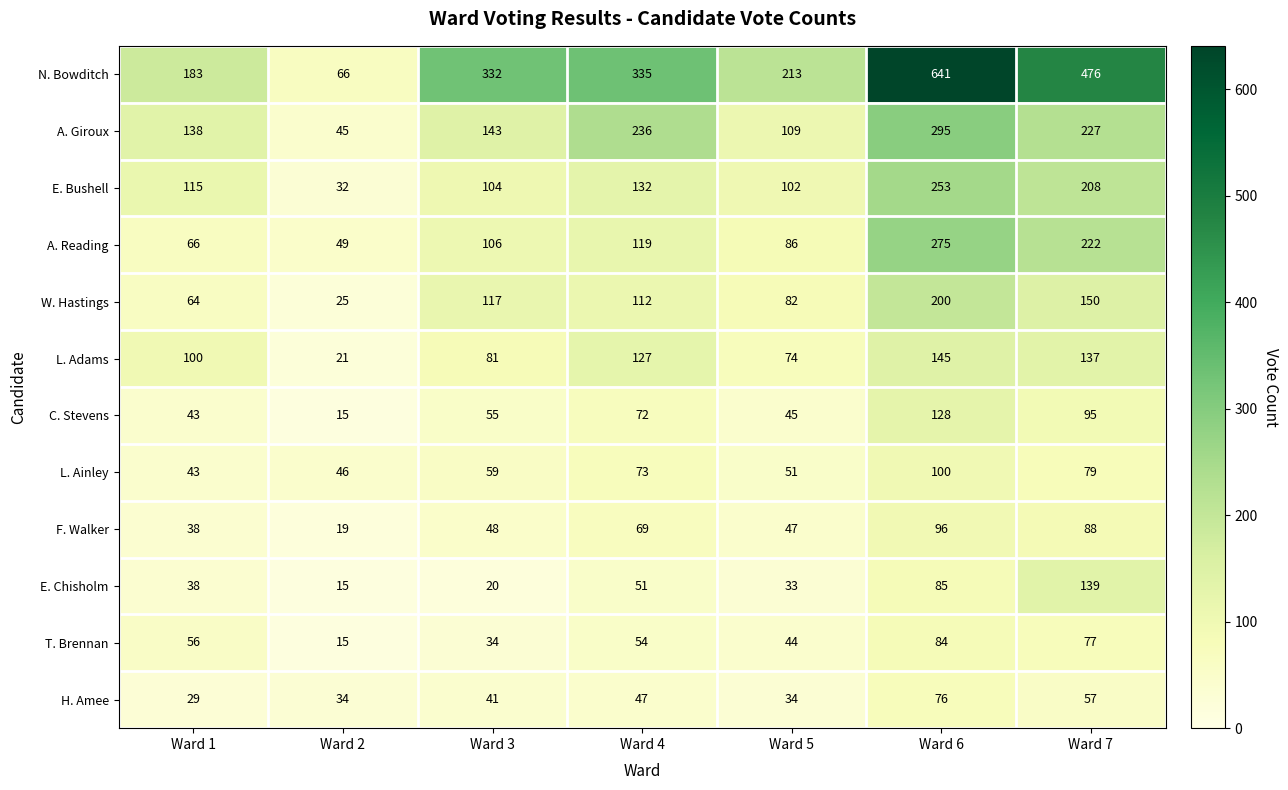

Which label corresponds to the largest value in the chart?

Ward 6